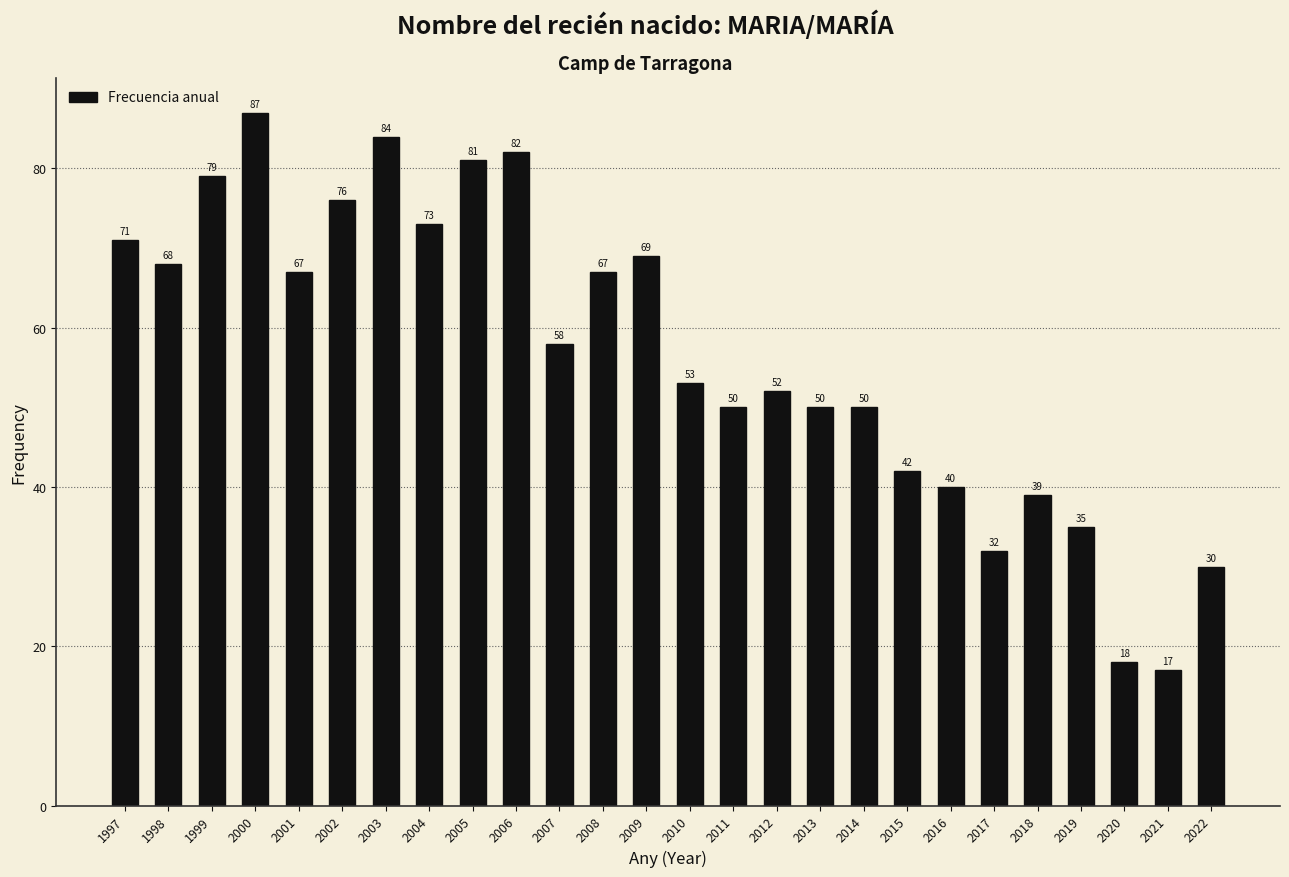

Reading left to right, list all the values displayed in this chart.

1997=71	1998=68	1999=79	2000=87	2001=67	2002=76	2003=84	2004=73	2005=81	2006=82	2007=58	2008=67	2009=69	2010=53	2011=50	2012=52	2013=50	2014=50	2015=42	2016=40	2017=32	2018=39	2019=35	2020=18	2021=17	2022=30